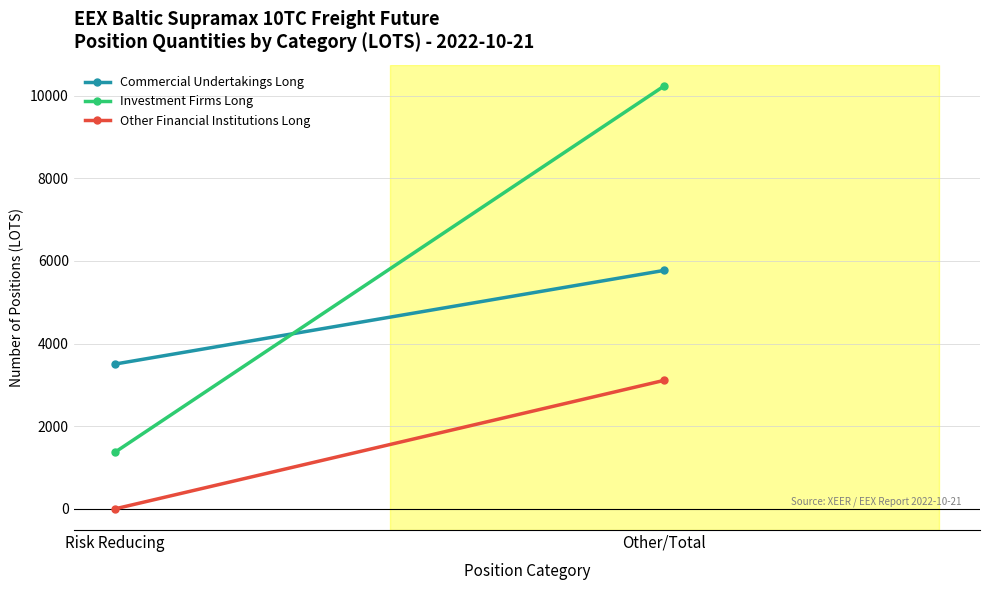

Which label corresponds to the largest value in the chart?

Other/Total